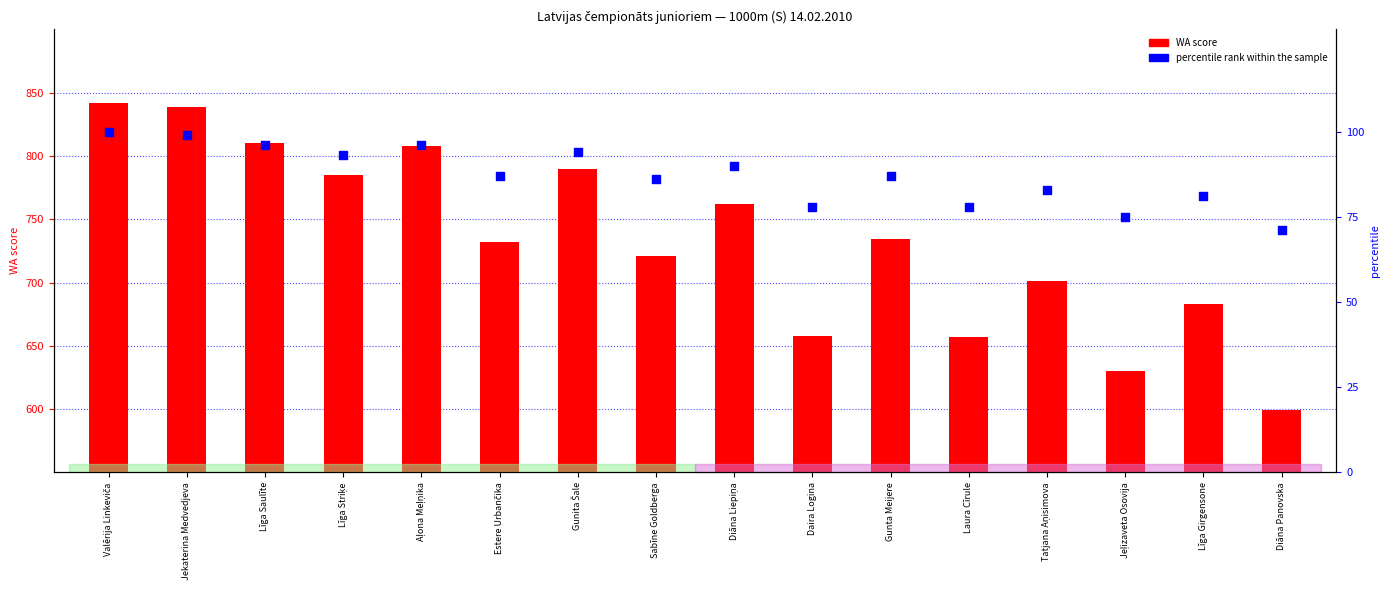

What is the total value across all series at Gunta Meijere?

821